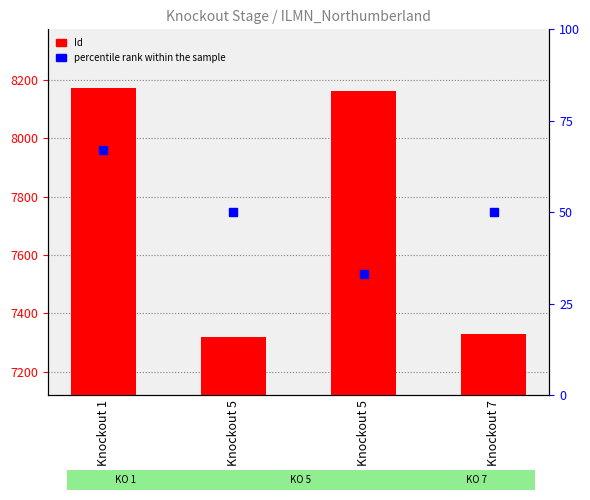

The chart shows a value of 8161 at Knockout 5. True or false?

True